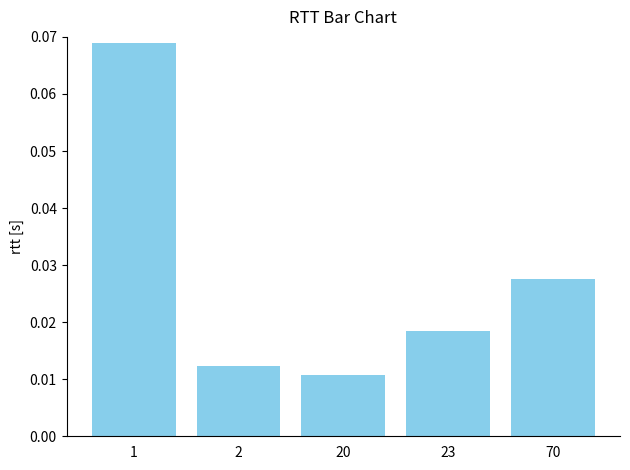

List the labels in order of value, smallest first.

20, 2, 23, 70, 1